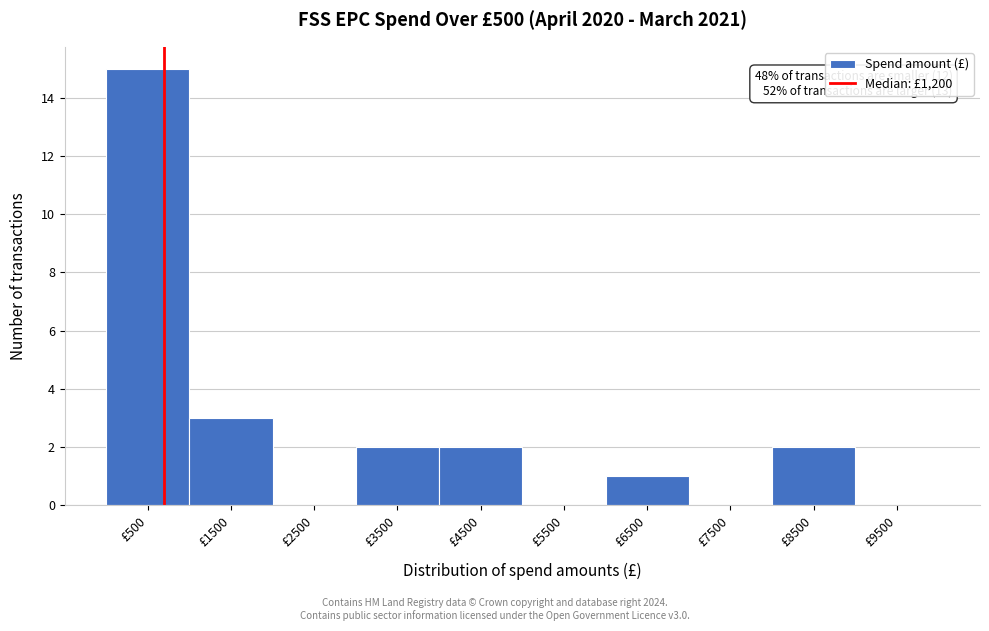

Reading left to right, list all the values displayed in this chart.

£500=15	£1500=3	£2500=0	£3500=2	£4500=2	£5500=0	£6500=1	£7500=0	£8500=2	£9500=0